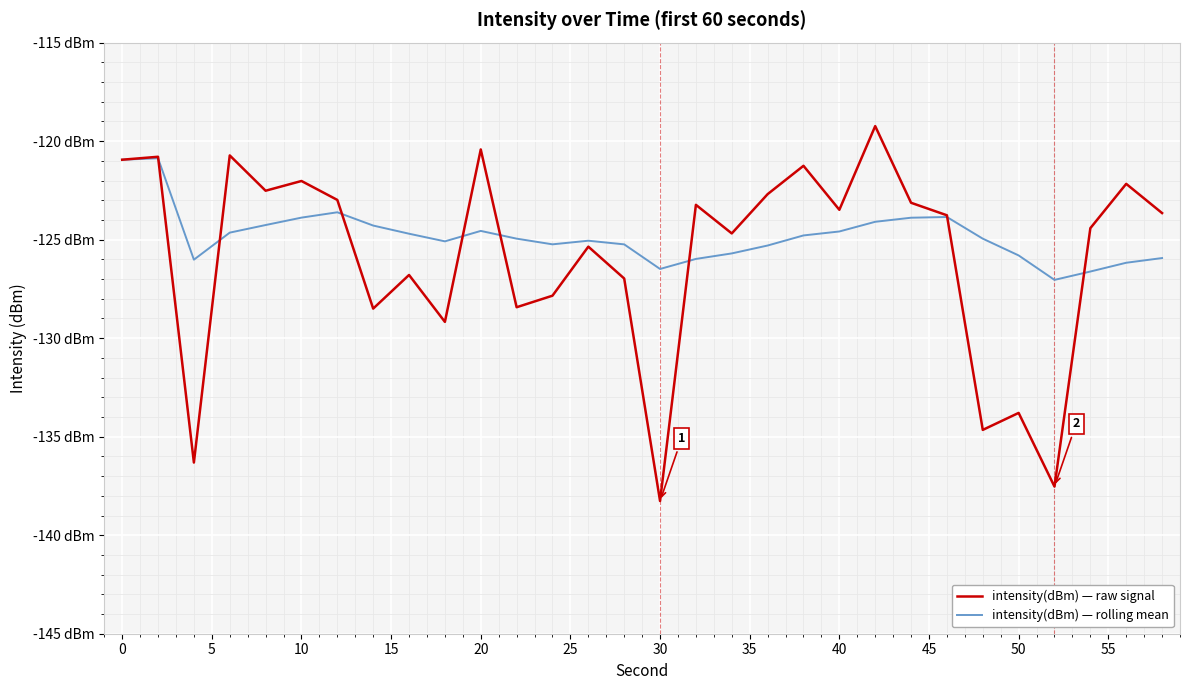

What is the difference between the second highest and minimum values in the intensity(dBm) — rolling mean series?

6.1